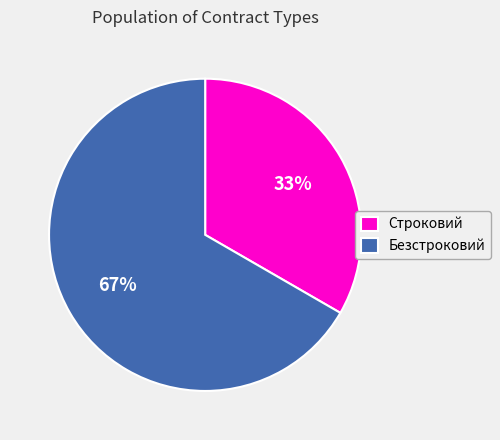

Is there a majority slice in this chart?

Yes